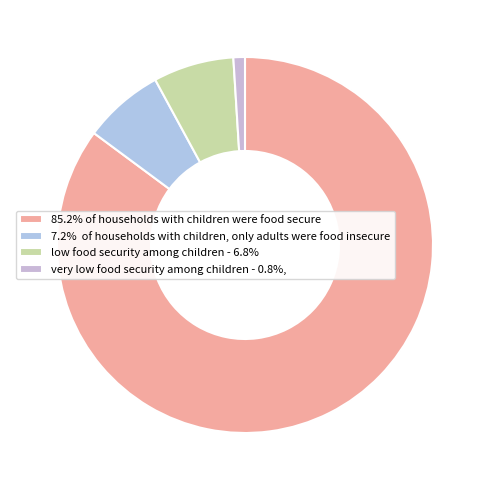

How many segments does this pie chart have?

4